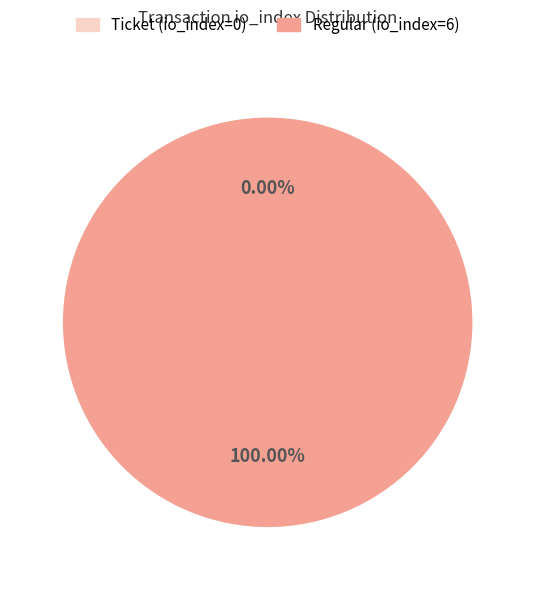

What percentage do Regular (io_index=6) and Ticket (io_index=0) together represent?

100.0%